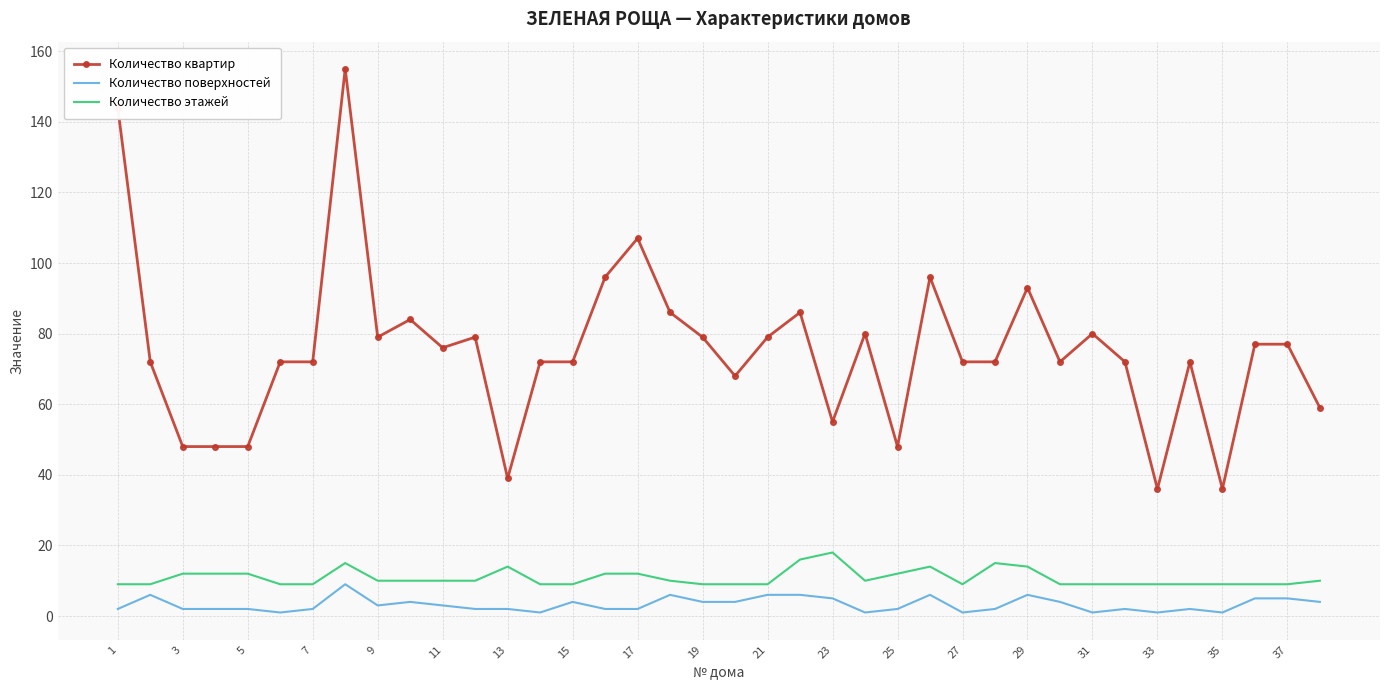

True or false: Количество квартир and Количество поверхностей cross at least once.

False